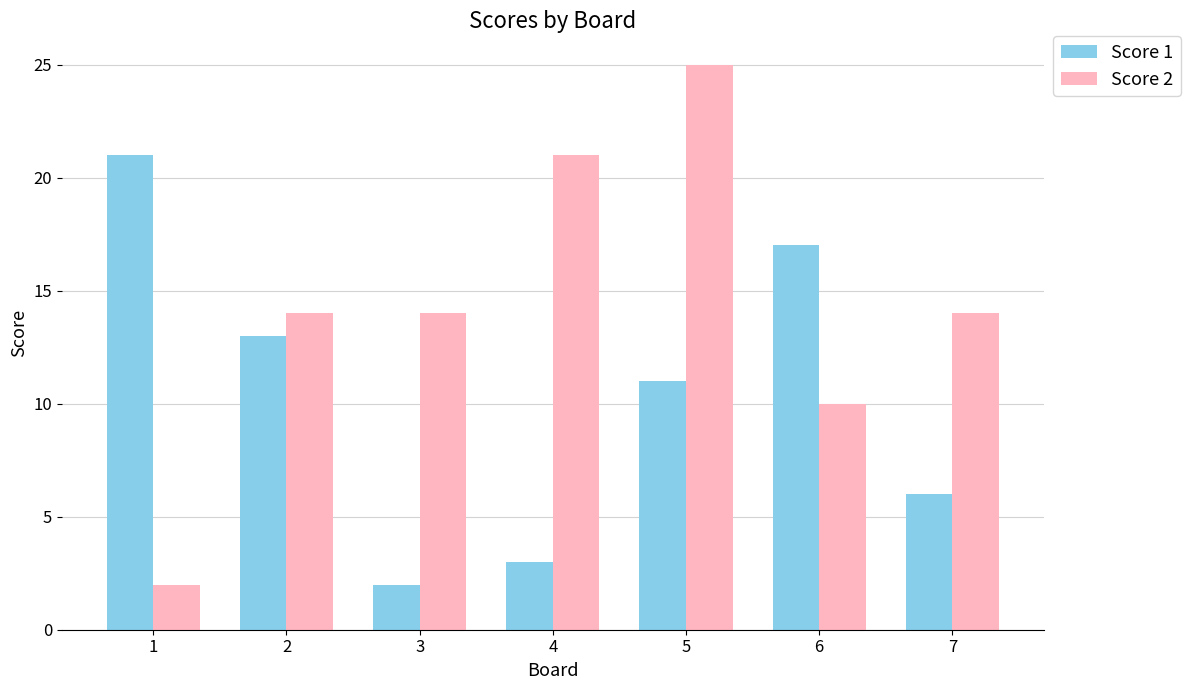

How many bars are there in each group?

2